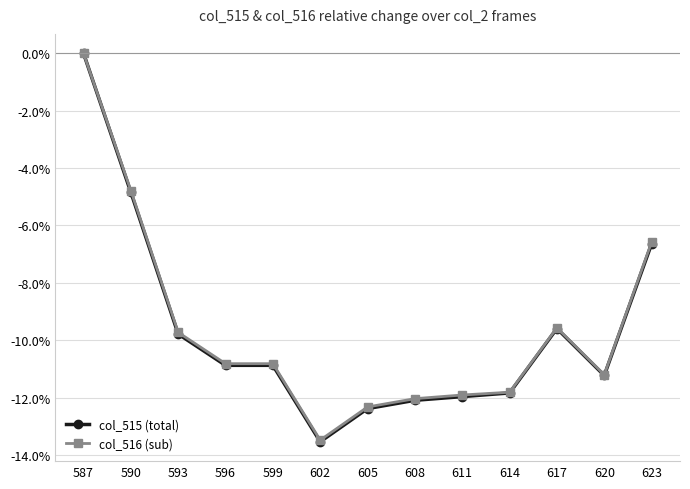

Reading left to right, transcribe all the data shown in this chart.

col_515 (total): 587=0.0	590=-4.8	593=-9.8	596=-10.9	599=-10.9	602=-13.5	605=-12.4	608=-12.1	611=-12.0	614=-11.8	617=-9.6	620=-11.2	623=-6.6
col_516 (sub): 587=0.0	590=-4.8	593=-9.7	596=-10.8	599=-10.8	602=-13.5	605=-12.3	608=-12.0	611=-11.9	614=-11.8	617=-9.6	620=-11.2	623=-6.6